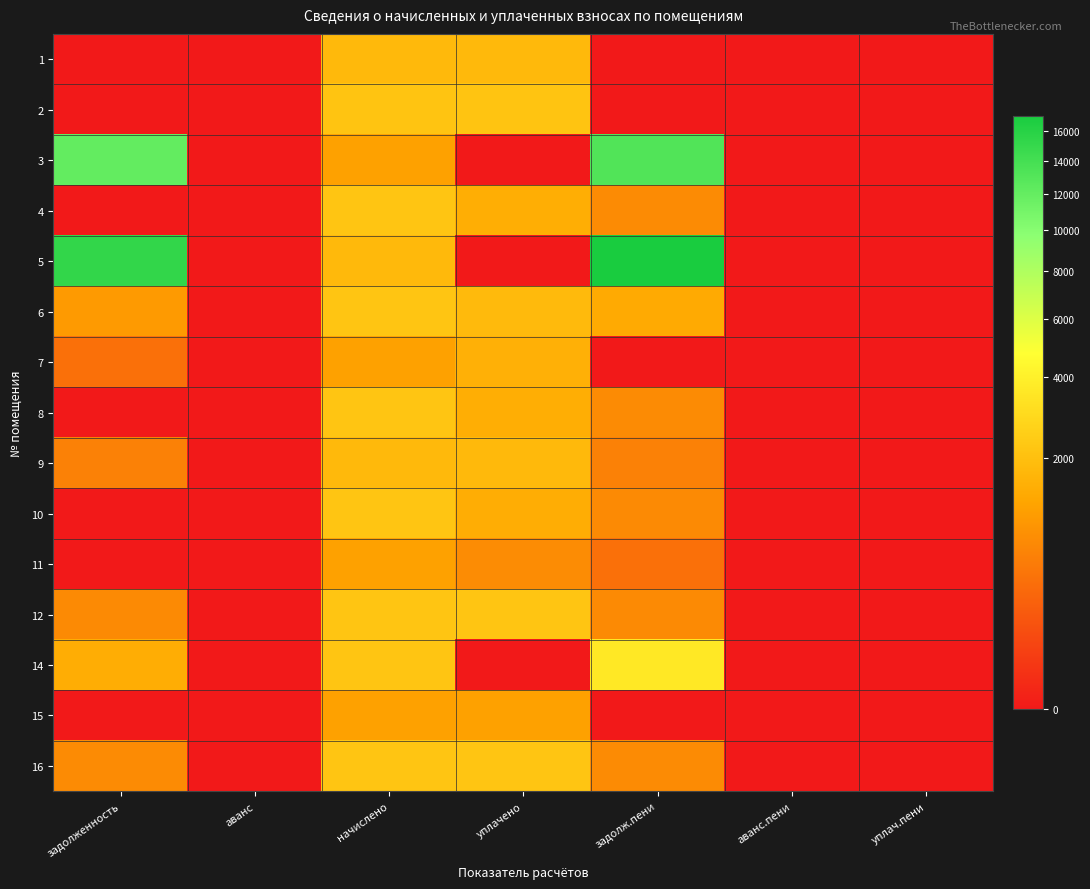

Reading right to left, transcribe all the data shown in this chart.

1: уплач.пени=0.0	аванс.пени=0.0	задолж.пени=0.0	уплачено=1784.5	начислено=1784.5	аванс=0.0	задолженность=0.0
2: уплач.пени=0.0	аванс.пени=0.0	задолж.пени=0.0	уплачено=2156.9	начислено=2156.9	аванс=0.0	задолженность=0.0
3: уплач.пени=0.0	аванс.пени=0.0	задолж.пени=13227.0	уплачено=0.0	начислено=1146.7	аванс=0.0	задолженность=12080.3
4: уплач.пени=0.0	аванс.пени=0.0	задолж.пени=731.3	уплачено=1462.5	начислено=2193.8	аванс=0.0	задолженность=0.0
5: уплач.пени=0.0	аванс.пени=0.0	задолж.пени=17104.1	уплачено=0.0	начислено=1784.5	аванс=0.0	задолженность=15319.6
6: уплач.пени=0.0	аванс.пени=0.0	задолж.пени=1363.9	уплачено=1825.2	начислено=2167.9	аванс=0.0	задолженность=1021.1
7: уплач.пени=0.0	аванс.пени=0.0	задолж.пени=0.0	уплачено=1528.9	начислено=1146.7	аванс=0.0	задолженность=382.2
8: уплач.пени=0.0	аванс.пени=0.0	задолж.пени=731.3	уплачено=1462.5	начислено=2193.8	аванс=0.0	задолженность=0.0
9: уплач.пени=0.0	аванс.пени=0.0	задолж.пени=594.8	уплачено=1784.5	начислено=1784.5	аванс=0.0	задолженность=594.8
10: уплач.пени=0.0	аванс.пени=0.0	задолж.пени=722.6	уплачено=1445.3	начислено=2167.9	аванс=0.0	задолженность=0.0
11: уплач.пени=0.0	аванс.пени=0.0	задолж.пени=381.9	уплачено=764.7	начислено=1146.7	аванс=0.0	задолженность=0.0
12: уплач.пени=0.0	аванс.пени=0.0	задолж.пени=728.8	уплачено=2186.4	начислено=2186.4	аванс=0.0	задолженность=728.8
14: уплач.пени=0.0	аванс.пени=0.0	задолж.пени=3613.2	уплачено=0.0	начислено=2167.9	аванс=0.0	задолженность=1445.3
15: уплач.пени=0.0	аванс.пени=0.0	задолж.пени=0.0	уплачено=1146.7	начислено=1146.7	аванс=0.0	задолженность=0.0
16: уплач.пени=0.0	аванс.пени=0.0	задолж.пени=731.3	уплачено=2193.8	начислено=2193.8	аванс=0.0	задолженность=731.3